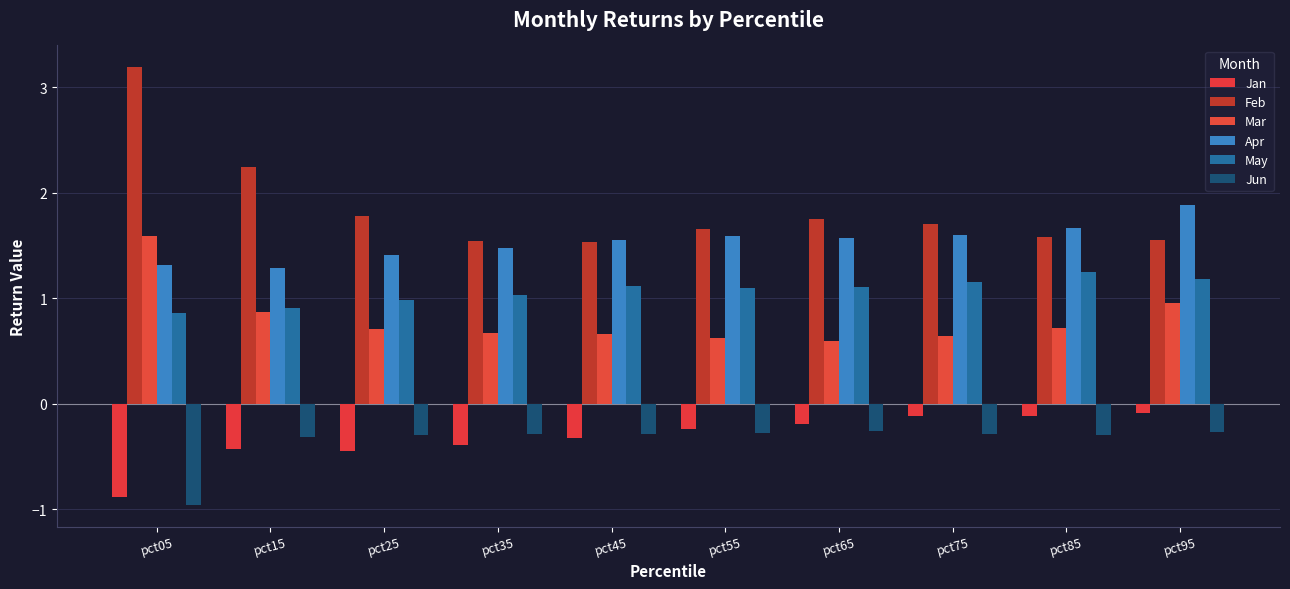

What is the maximum value for Apr?

1.9